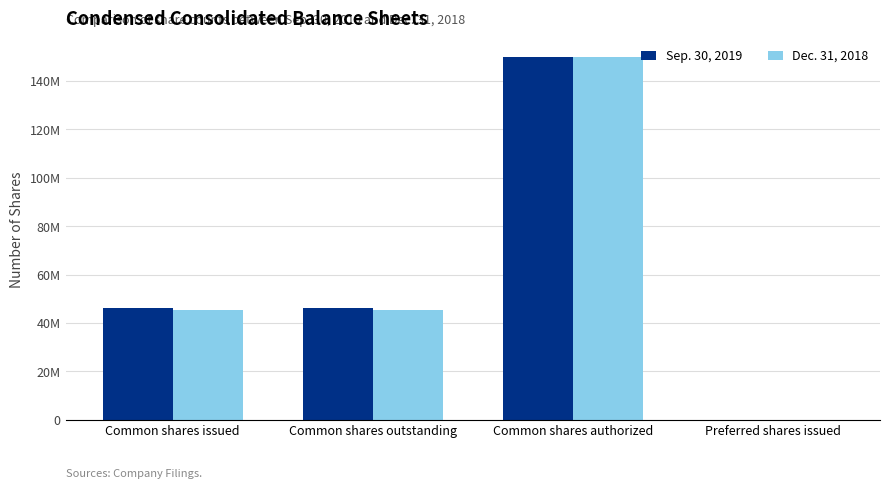

What are all the series names shown in the legend?

Sep. 30, 2019, Dec. 31, 2018